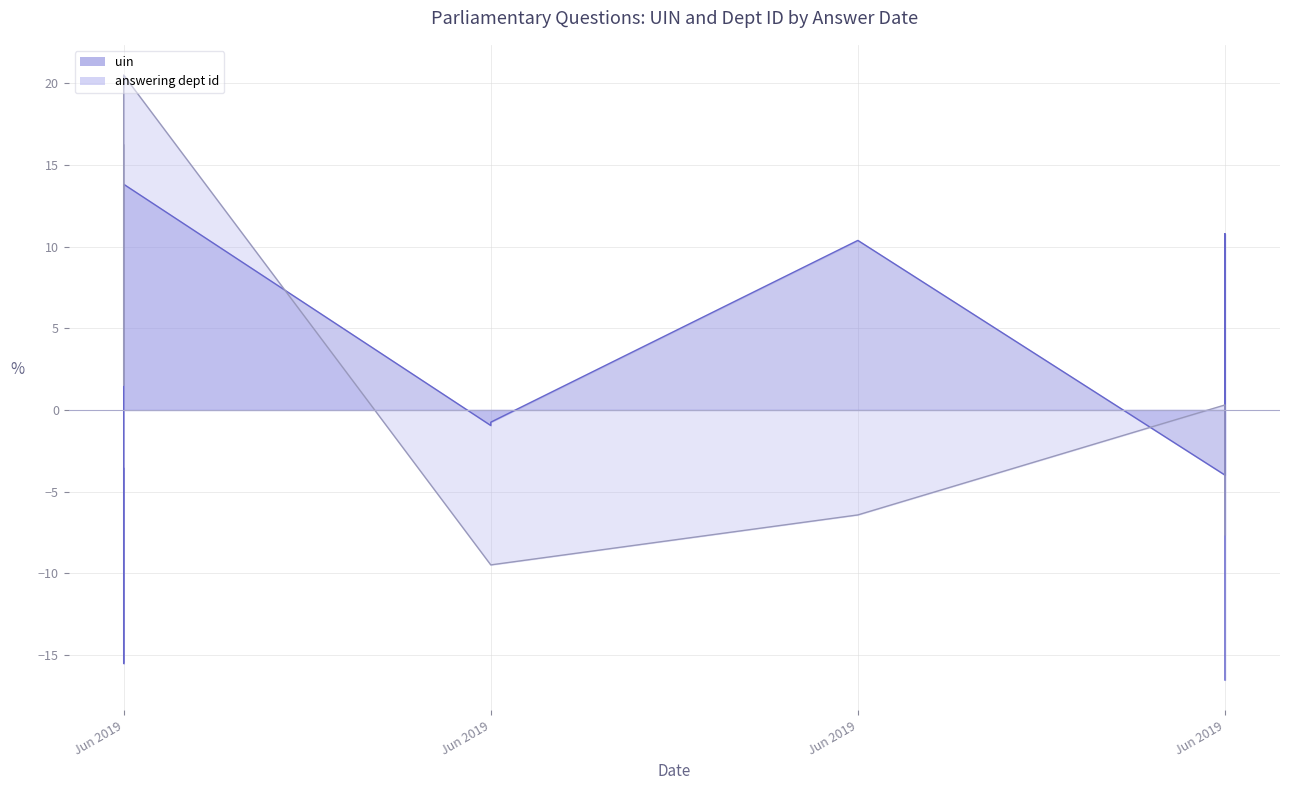

What is the difference between the maximum and second lowest values in the uin series?

29.3